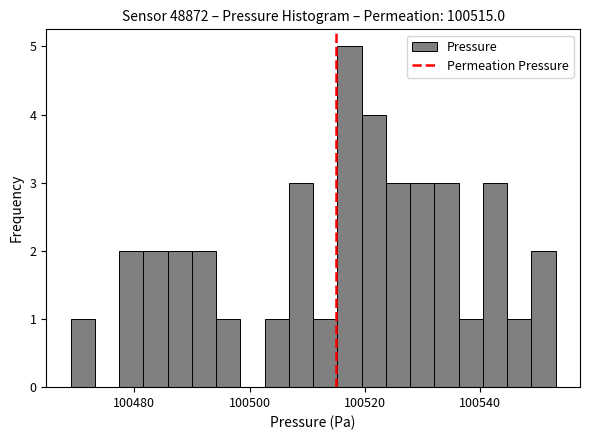

Around what value on the x-axis is the tallest bar? Give the approximate position of its centre, as read against the axis.

100518